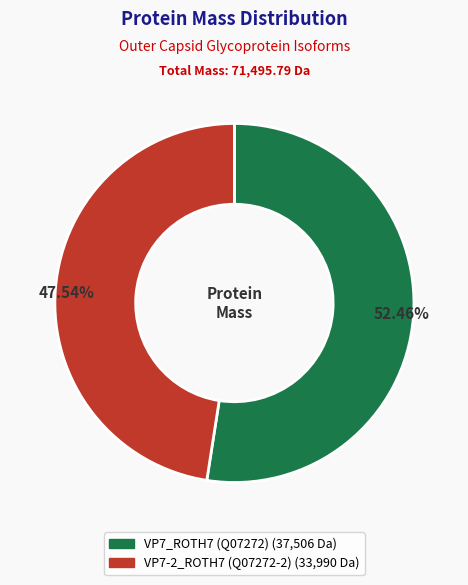

Is there a majority slice in this chart?

Yes